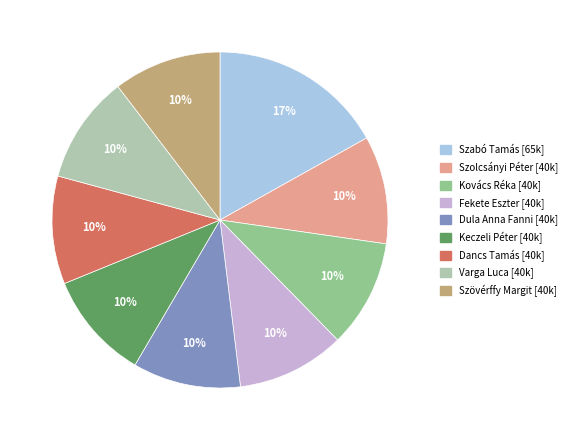

Count the number of slices in the pie.

9